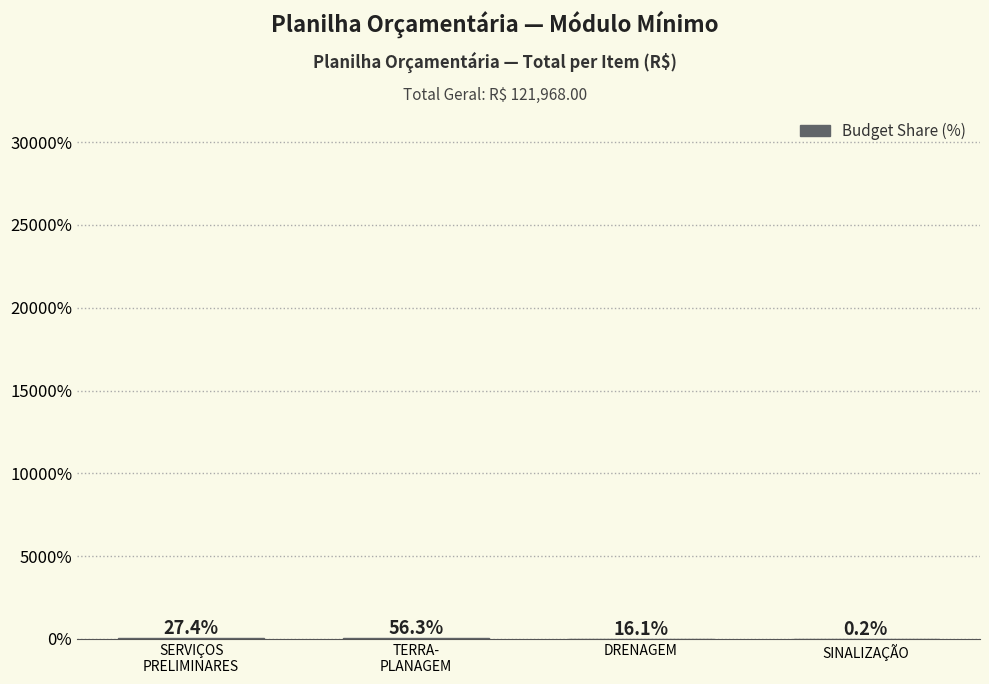

What is the sum of all values?

100.0